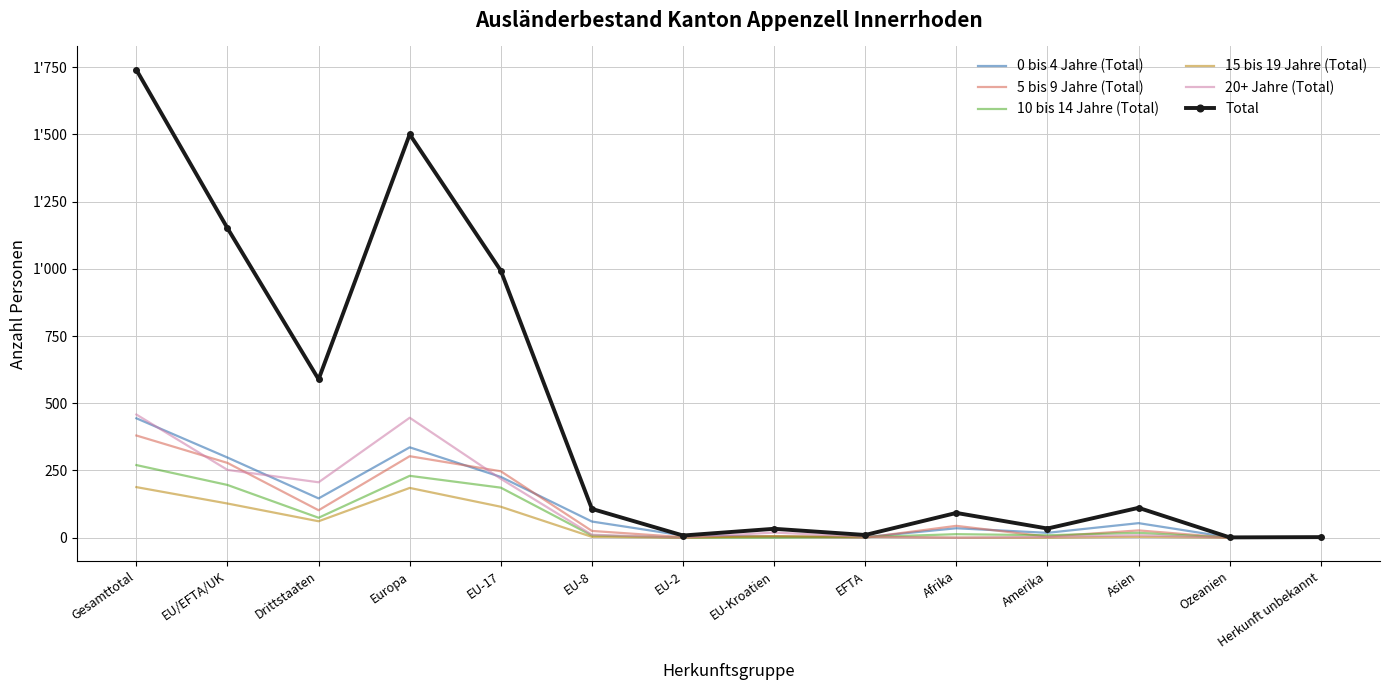

What are all the series names shown in the legend?

0 bis 4 Jahre (Total), 5 bis 9 Jahre (Total), 10 bis 14 Jahre (Total), 15 bis 19 Jahre (Total), 20+ Jahre (Total), Total